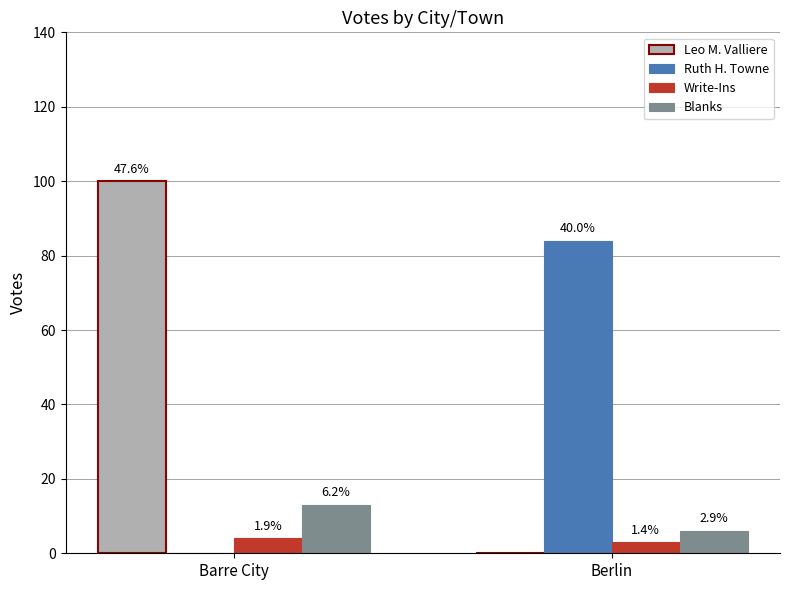

Which category has the lowest value across all series?

Berlin